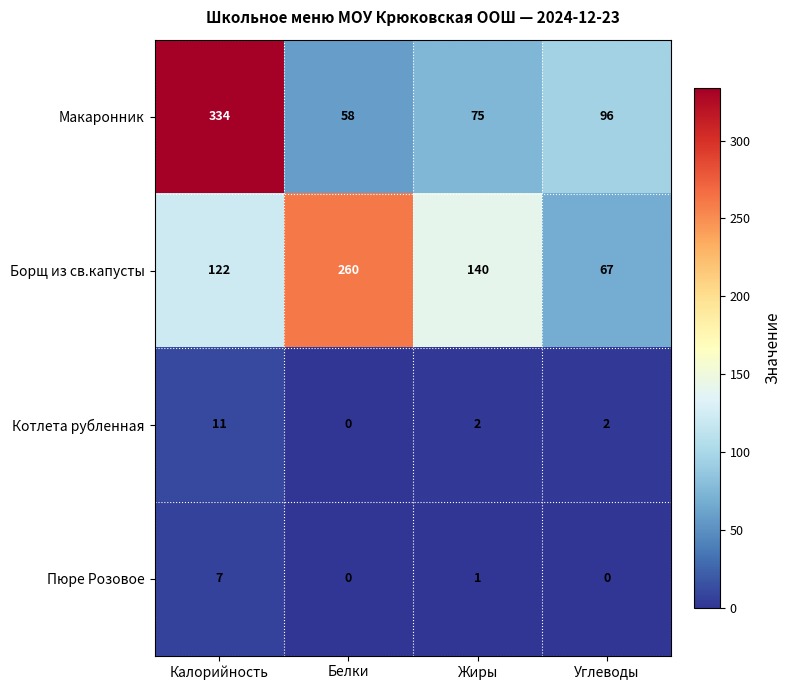

Reading right to left, list all the values displayed in this chart.

Макаронник: Углеводы=96	Жиры=75	Белки=58	Калорийность=334
Борщ из св.капусты: Углеводы=67	Жиры=140	Белки=260	Калорийность=122
Котлета рубленная: Углеводы=2	Жиры=2	Белки=0	Калорийность=11
Пюре Розовое: Углеводы=0	Жиры=1	Белки=0	Калорийность=7